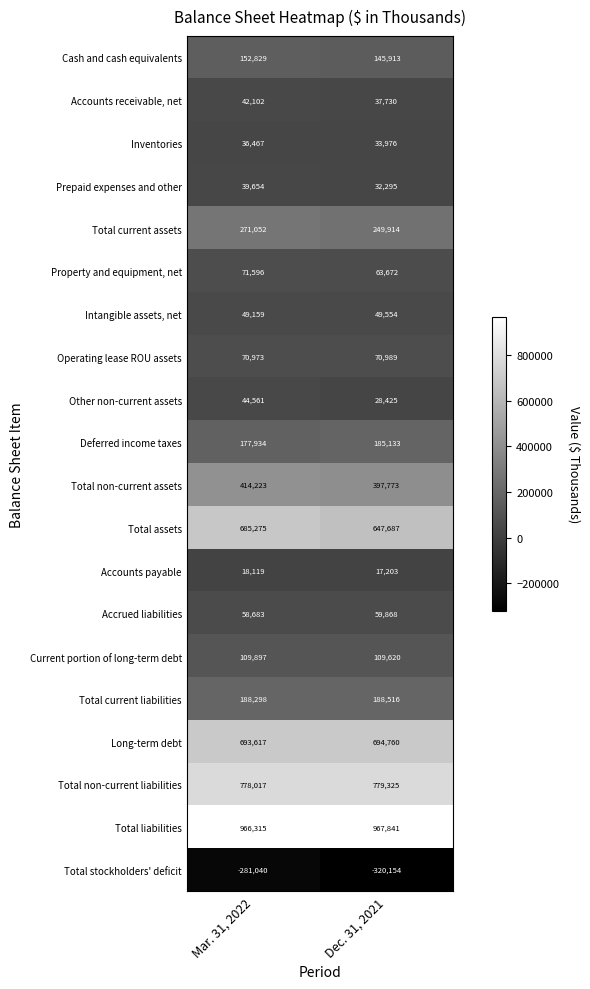

Is it true that Deferred income taxes equals 185133 at Dec. 31, 2021?

True